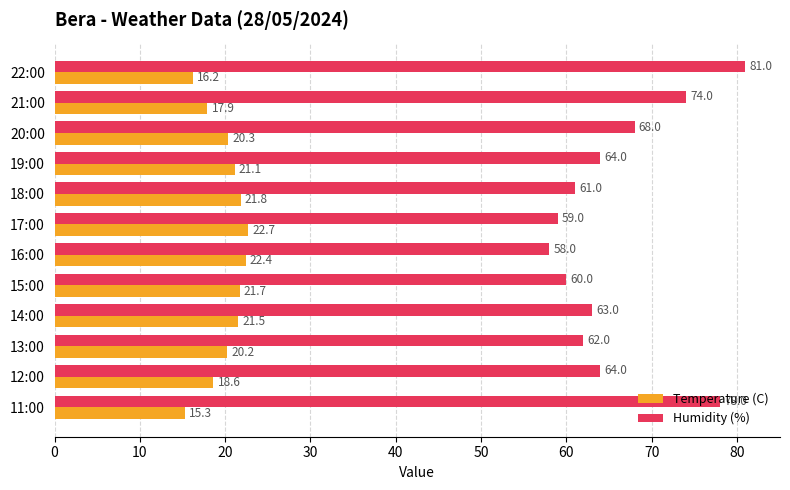

How many data points in Humidity (%) are less than 64?

6